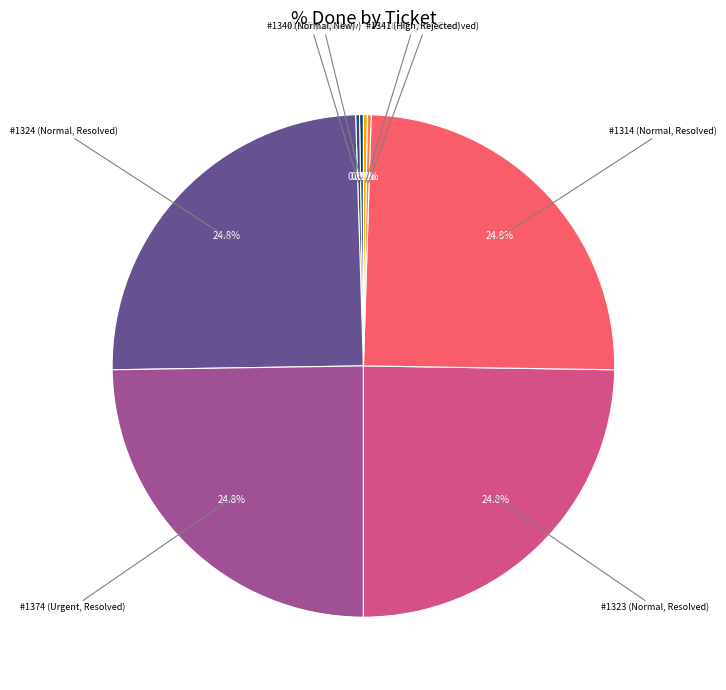

Is there a majority slice in this chart?

No